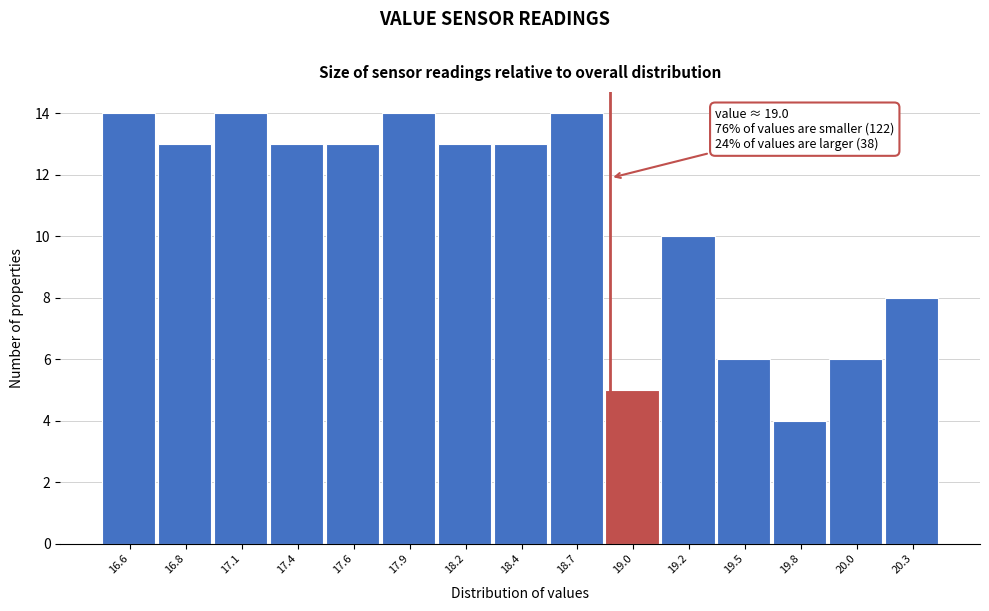

Reading right to left, what are all the values shown in this chart?

20.3=8	20.0=6	19.8=4	19.5=6	19.2=10	19.0=5	18.7=14	18.4=13	18.2=13	17.9=14	17.6=13	17.4=13	17.1=14	16.8=13	16.6=14